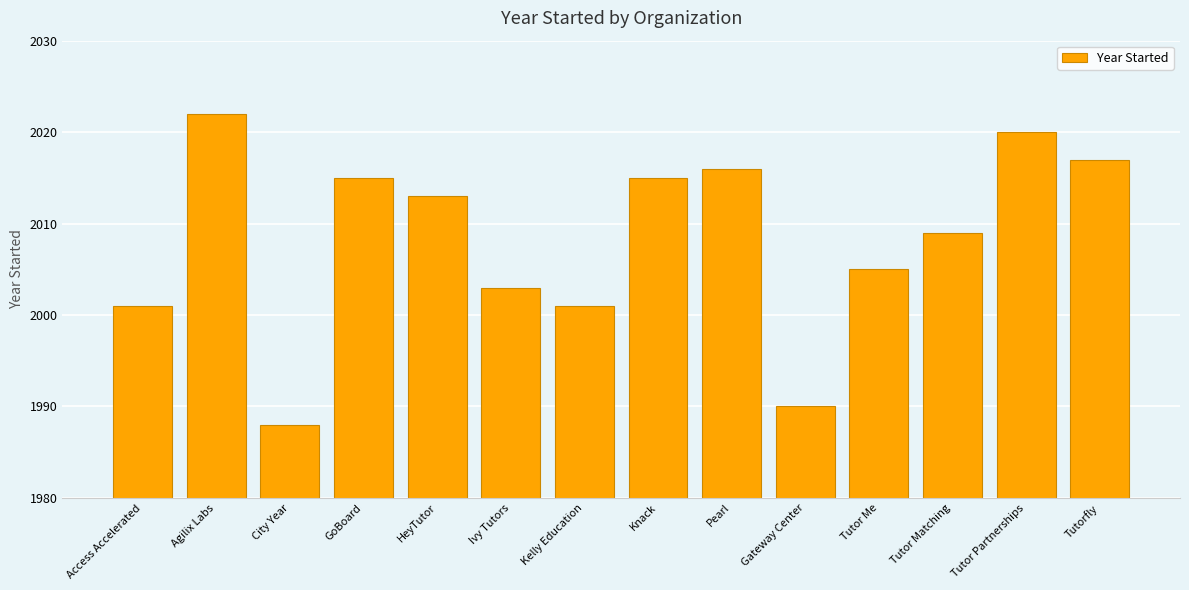

Reading left to right, list all the values displayed in this chart.

2001	2022	1988	2015	2013	2003	2001	2015	2016	1990	2005	2009	2020	2017